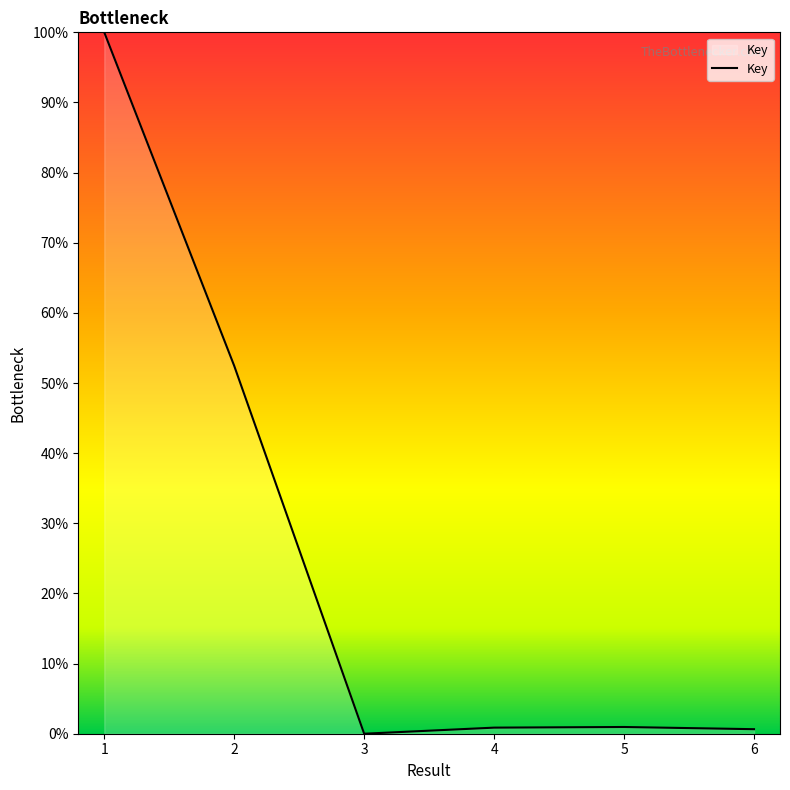

Does the chart display data point markers on the line(s)?

No